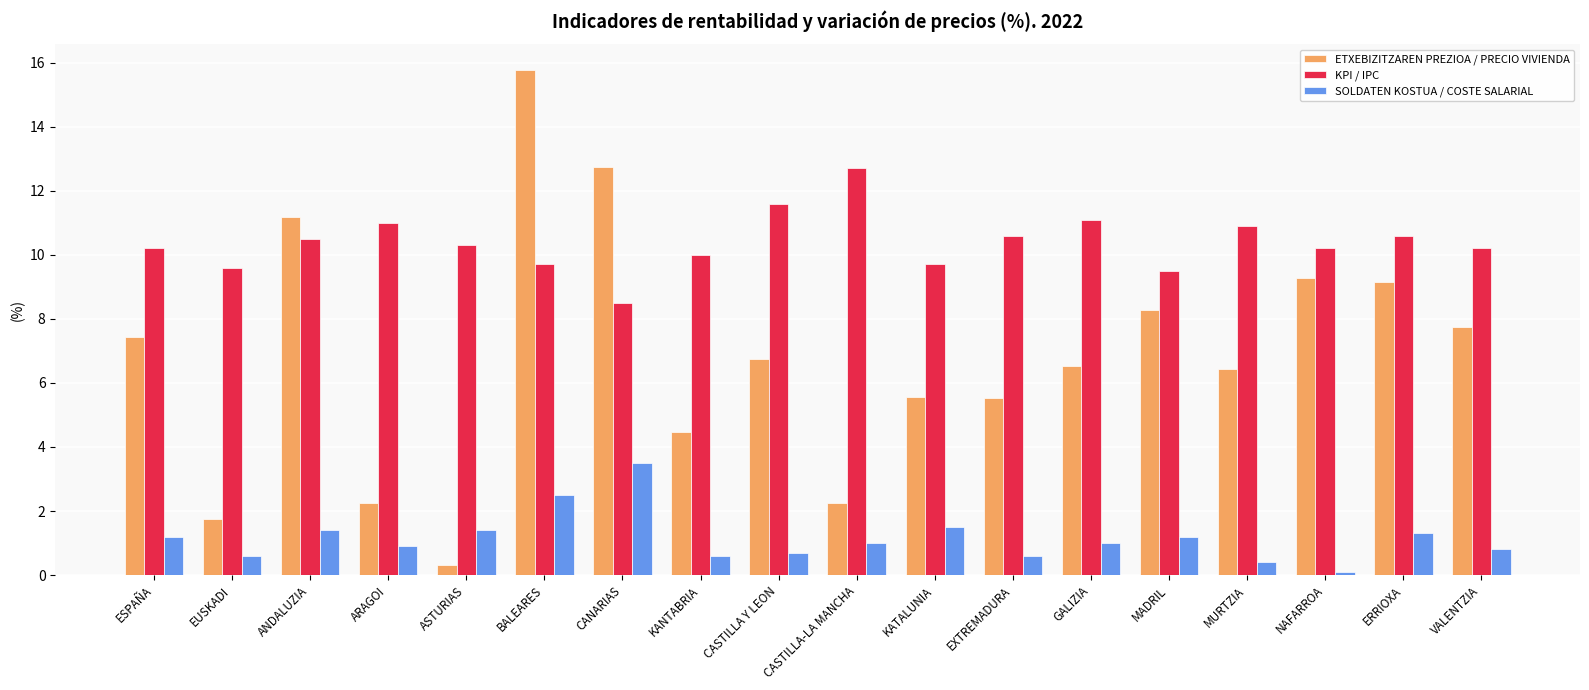

The KPI / IPC series shows 12.7 at CASTILLA-LA MANCHA. True or false?

True